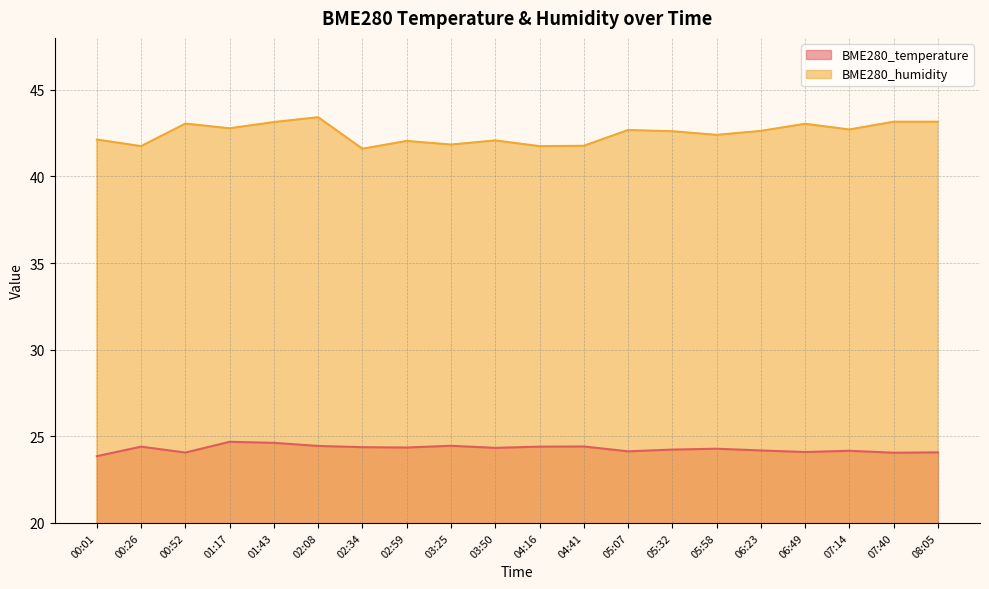

What position from the right is 03:50?

11